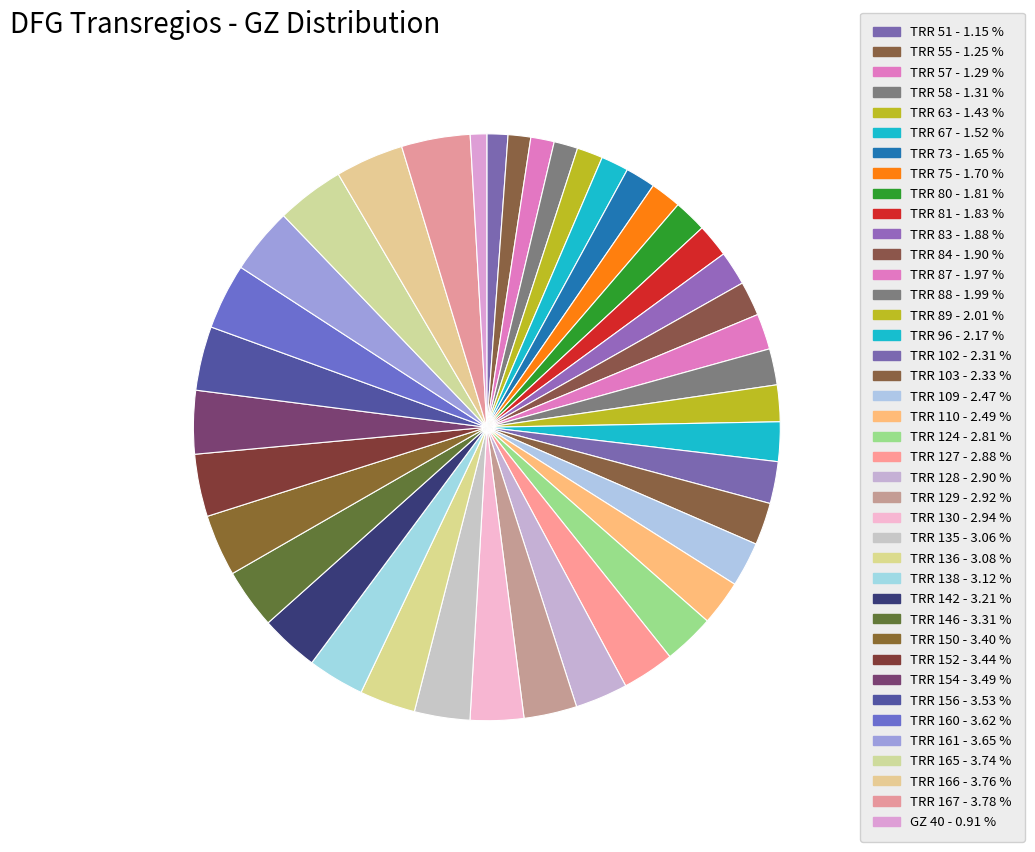

Does TRR 142 represent more than half of the total?

No